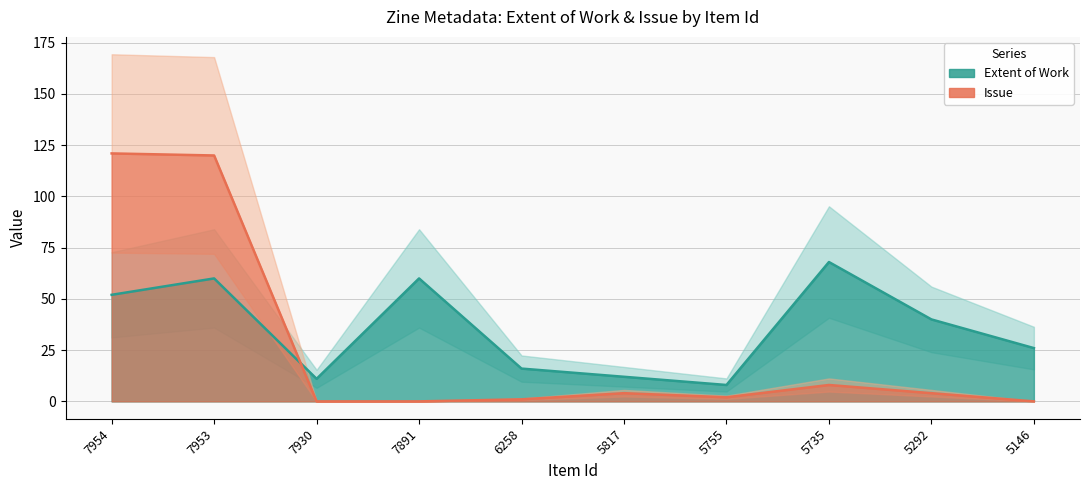

What is the approximate value of Extent of Work at 7953, to the nearest 10?

60